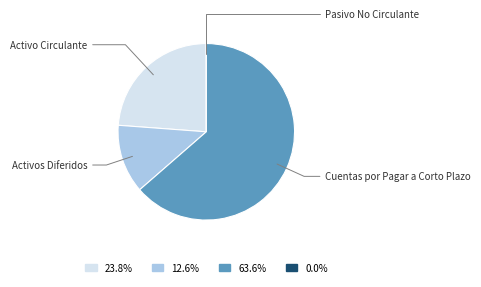

What is the ratio of the value at 63.6% to the value at 12.6%?

5.1